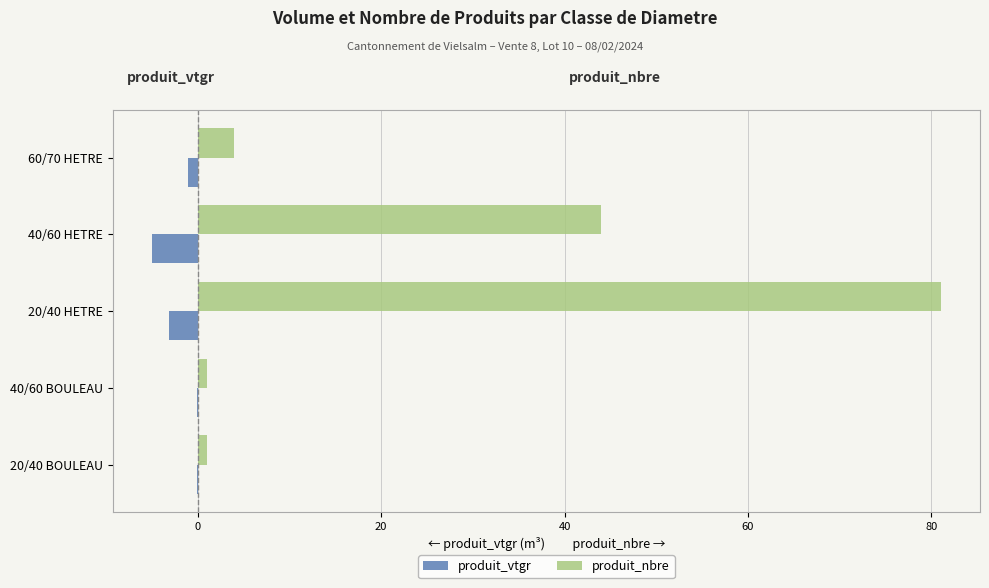

The produit_vtgr series shows -1.0 at 60/70 HETRE. True or false?

True